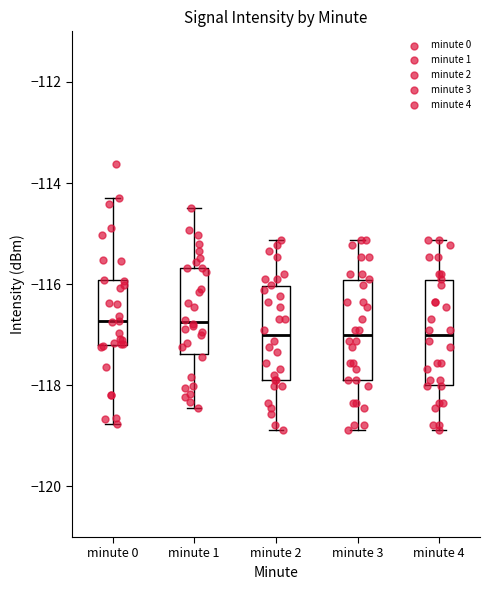

Where does the median line of the box for minute 3 sit on the y-axis? The values are not printed on the chart, so give them approximately, as read against the axis.

-117.0